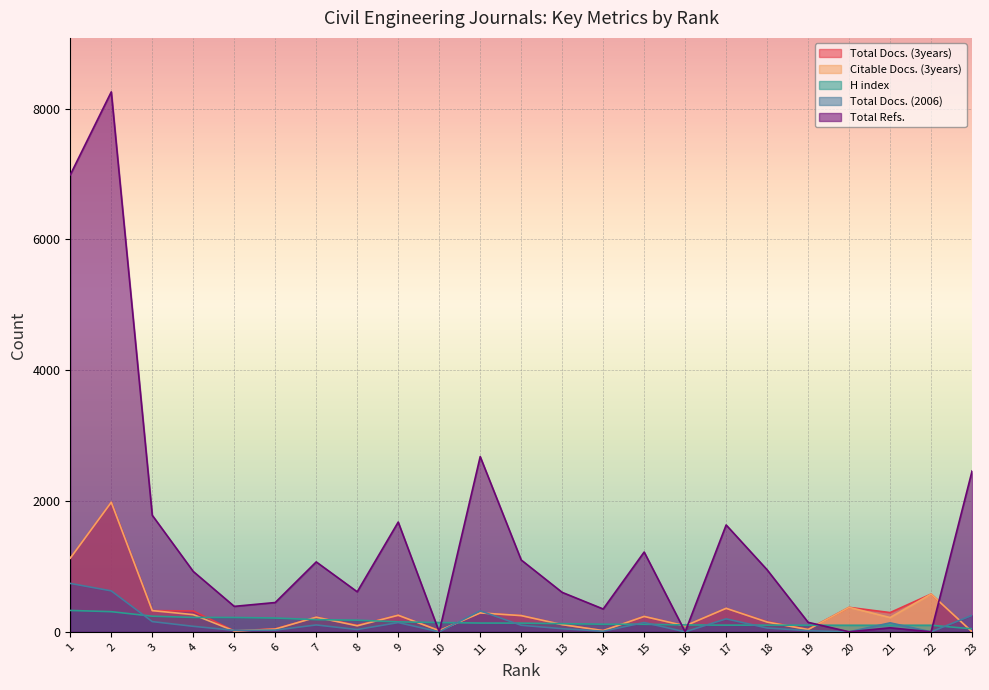

The Total Docs. (3years) series shows 38 at 19. True or false?

True